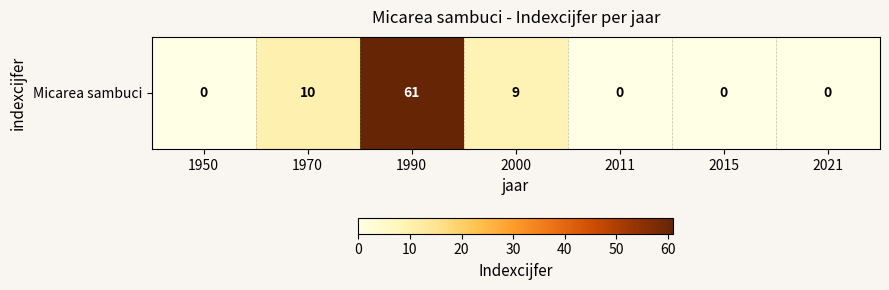

Reading left to right, list all the values displayed in this chart.

0	10	61	9	0	0	0